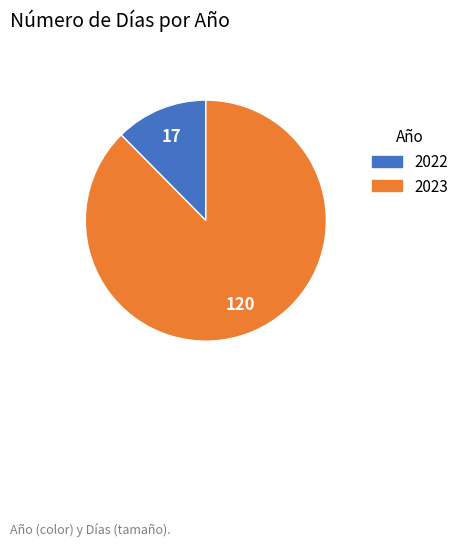

True or false: 2023 accounts for 88% of the total.

True